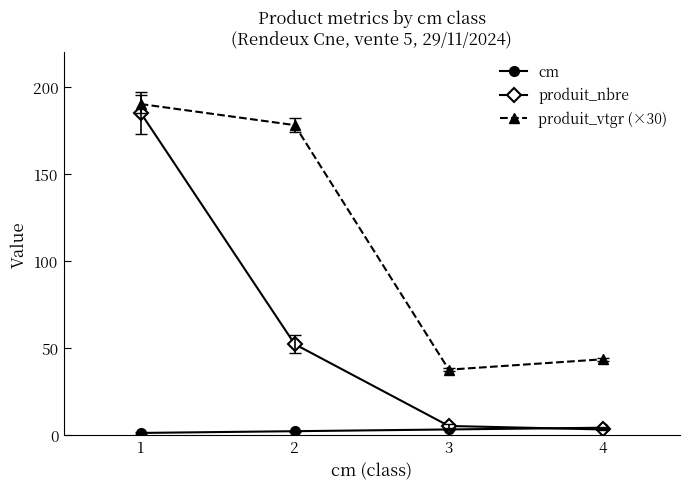

What is the greatest value displayed?

190.0